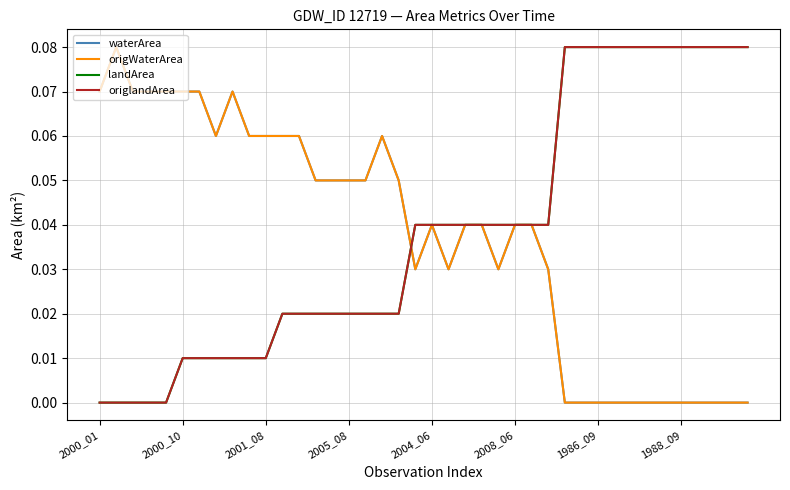

Reading right to left, extract all data points from this chart.

waterArea: 0.0	0.0	0.0	0.0	0.0	0.0	0.0	0.0	0.0	0.0	0.0	0.0	0.0	0.0	0.0	0.0	0.0	0.0	0.0	0.0	0.0	0.1	0.1	0.1	0.1	0.1	0.1	0.1	0.1	0.1	0.1	0.1	0.1	0.1	0.1	0.1	0.1	0.1	0.1	0.1
origWaterArea: 0.0	0.0	0.0	0.0	0.0	0.0	0.0	0.0	0.0	0.0	0.0	0.0	0.0	0.0	0.0	0.0	0.0	0.0	0.0	0.0	0.0	0.1	0.1	0.1	0.1	0.1	0.1	0.1	0.1	0.1	0.1	0.1	0.1	0.1	0.1	0.1	0.1	0.1	0.1	0.1
landArea: 0.1	0.1	0.1	0.1	0.1	0.1	0.1	0.1	0.1	0.1	0.1	0.1	0.0	0.0	0.0	0.0	0.0	0.0	0.0	0.0	0.0	0.0	0.0	0.0	0.0	0.0	0.0	0.0	0.0	0.0	0.0	0.0	0.0	0.0	0.0	0.0	0.0	0.0	0.0	0.0
origlandArea: 0.1	0.1	0.1	0.1	0.1	0.1	0.1	0.1	0.1	0.1	0.1	0.1	0.0	0.0	0.0	0.0	0.0	0.0	0.0	0.0	0.0	0.0	0.0	0.0	0.0	0.0	0.0	0.0	0.0	0.0	0.0	0.0	0.0	0.0	0.0	0.0	0.0	0.0	0.0	0.0